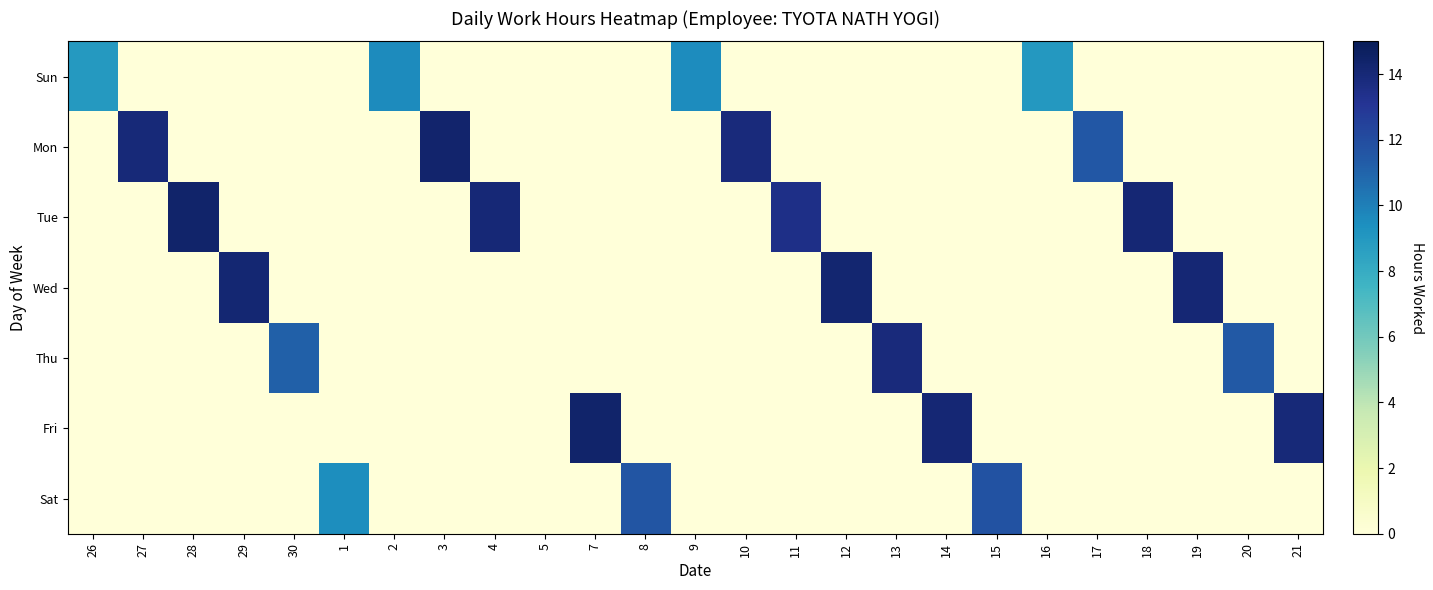

Reading left to right, transcribe all the data shown in this chart.

Sun: 26=9.0	27=0.0	28=0.0	29=0.0	30=0.0	1=0.0	2=9.6	3=0.0	4=0.0	5=0.0	7=0.0	8=0.0	9=9.6	10=0.0	11=0.0	12=0.0	13=0.0	14=0.0	15=0.0	16=9.0	17=0.0	18=0.0	19=0.0	20=0.0	21=0.0
Mon: 26=0.0	27=14.0	28=0.0	29=0.0	30=0.0	1=0.0	2=0.0	3=14.3	4=0.0	5=0.0	7=0.0	8=0.0	9=0.0	10=13.8	11=0.0	12=0.0	13=0.0	14=0.0	15=0.0	16=0.0	17=11.5	18=0.0	19=0.0	20=0.0	21=0.0
Tue: 26=0.0	27=0.0	28=14.4	29=0.0	30=0.0	1=0.0	2=0.0	3=0.0	4=14.0	5=0.0	7=0.0	8=0.0	9=0.0	10=0.0	11=13.5	12=0.0	13=0.0	14=0.0	15=0.0	16=0.0	17=0.0	18=14.1	19=0.0	20=0.0	21=0.0
Wed: 26=0.0	27=0.0	28=0.0	29=14.2	30=0.0	1=0.0	2=0.0	3=0.0	4=0.0	5=0.0	7=0.0	8=0.0	9=0.0	10=0.0	11=0.0	12=14.2	13=0.0	14=0.0	15=0.0	16=0.0	17=0.0	18=0.0	19=14.1	20=0.0	21=0.0
Thu: 26=0.0	27=0.0	28=0.0	29=0.0	30=11.1	1=0.0	2=0.0	3=0.0	4=0.0	5=0.0	7=0.0	8=0.0	9=0.0	10=0.0	11=0.0	12=0.0	13=13.9	14=0.0	15=0.0	16=0.0	17=0.0	18=0.0	19=0.0	20=11.5	21=0.0
Fri: 26=0.0	27=0.0	28=0.0	29=0.0	30=0.0	1=0.0	2=0.0	3=0.0	4=0.0	5=0.0	7=14.4	8=0.0	9=0.0	10=0.0	11=0.0	12=0.0	13=0.0	14=14.1	15=0.0	16=0.0	17=0.0	18=0.0	19=0.0	20=0.0	21=14.0
Sat: 26=0.0	27=0.0	28=0.0	29=0.0	30=0.0	1=9.5	2=0.0	3=0.0	4=0.0	5=0.0	7=0.0	8=11.6	9=0.0	10=0.0	11=0.0	12=0.0	13=0.0	14=0.0	15=11.7	16=0.0	17=0.0	18=0.0	19=0.0	20=0.0	21=0.0